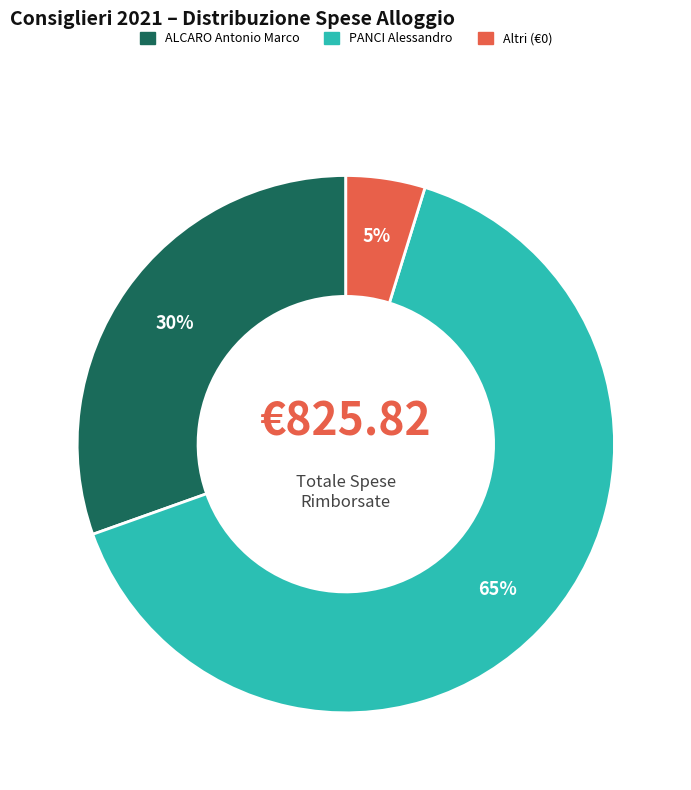

Is there a majority slice in this chart?

Yes